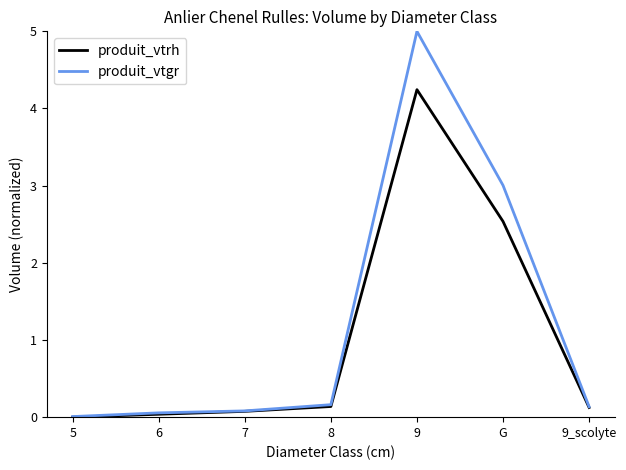

At which category does the chart reach its peak across all series?

9